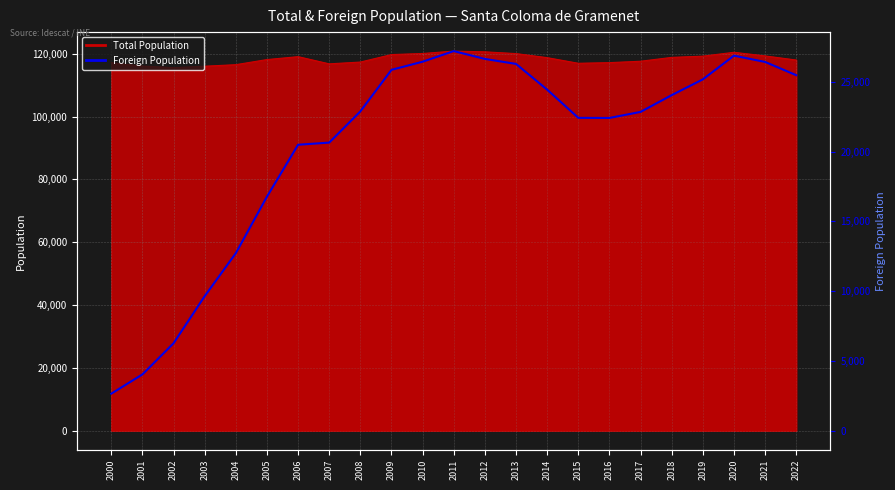

Count the number of values greater than 22876.

11